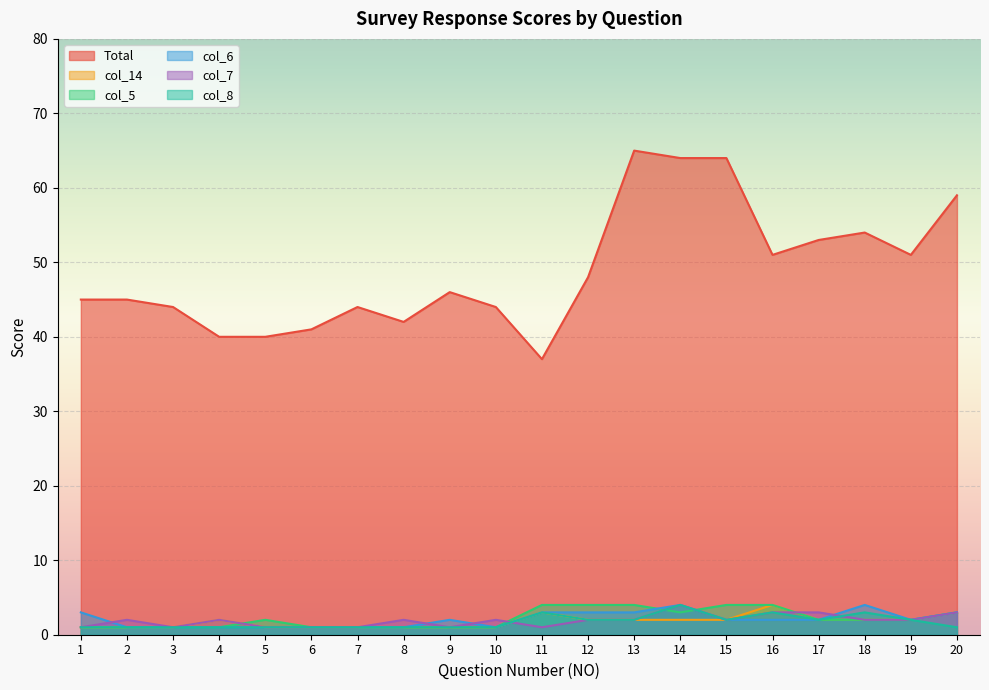

What are all the series names shown in the legend?

Total, col_14, col_5, col_6, col_7, col_8